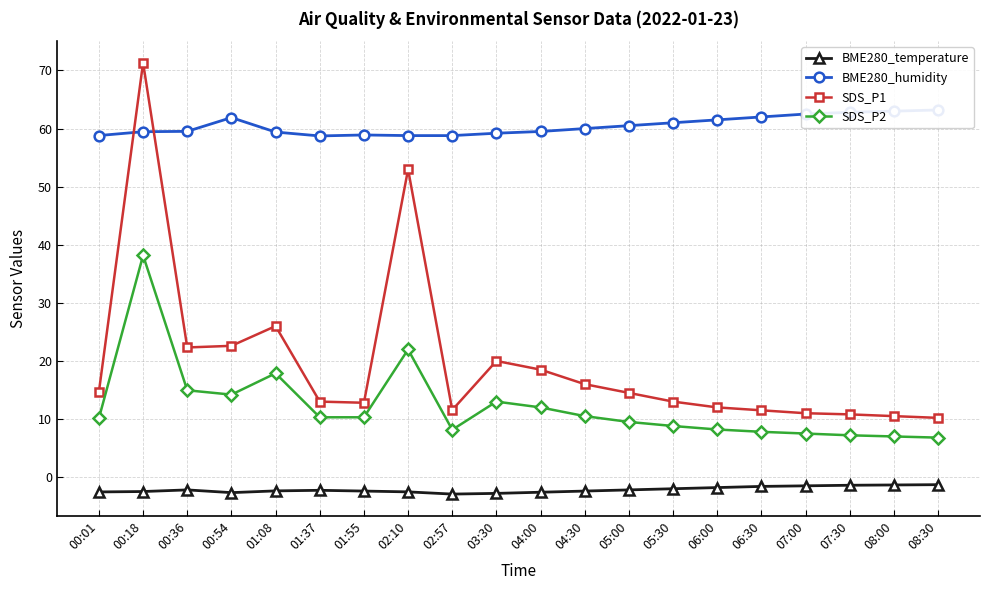

What is the difference between the BME280_humidity values at 00:36 and 05:00?

1.0